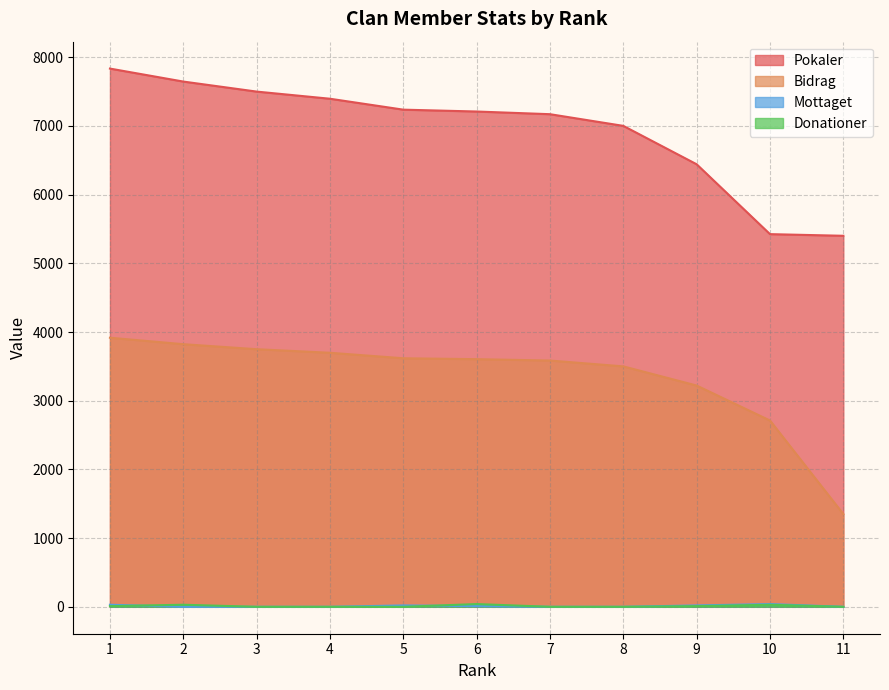

Reading left to right, transcribe all the data shown in this chart.

Pokaler: 1=7835	2=7646	3=7500	4=7396	5=7237	6=7210	7=7171	8=7001	9=6442	10=5425	11=5401
Bidrag: 1=3917	2=3823	3=3750	4=3698	5=3618	6=3605	7=3585	8=3500	9=3221	10=2712	11=1350
Mottaget: 1=30	2=0	3=0	4=0	5=20	6=10	7=0	8=0	9=20	10=40	11=0
Donationer: 1=10	2=30	3=0	4=0	5=0	6=40	7=0	8=0	9=10	10=30	11=0